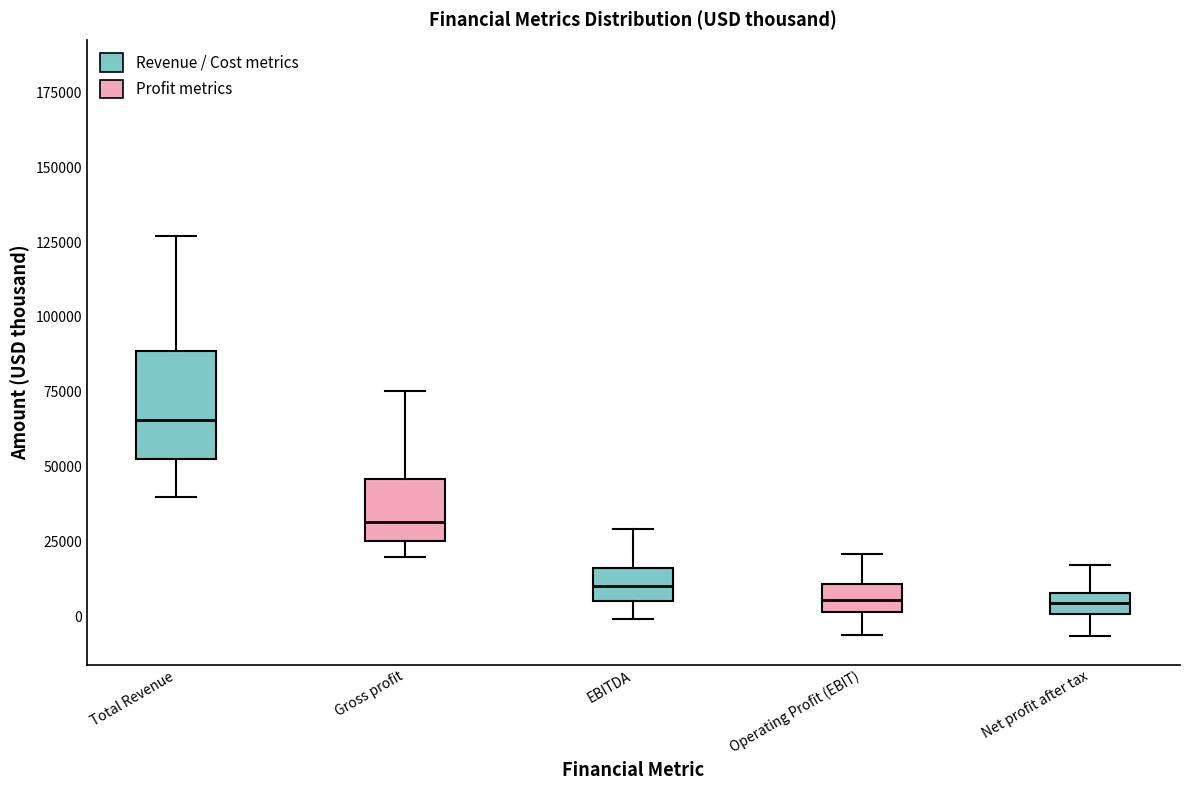

Which box's median line is the highest?

Total Revenue